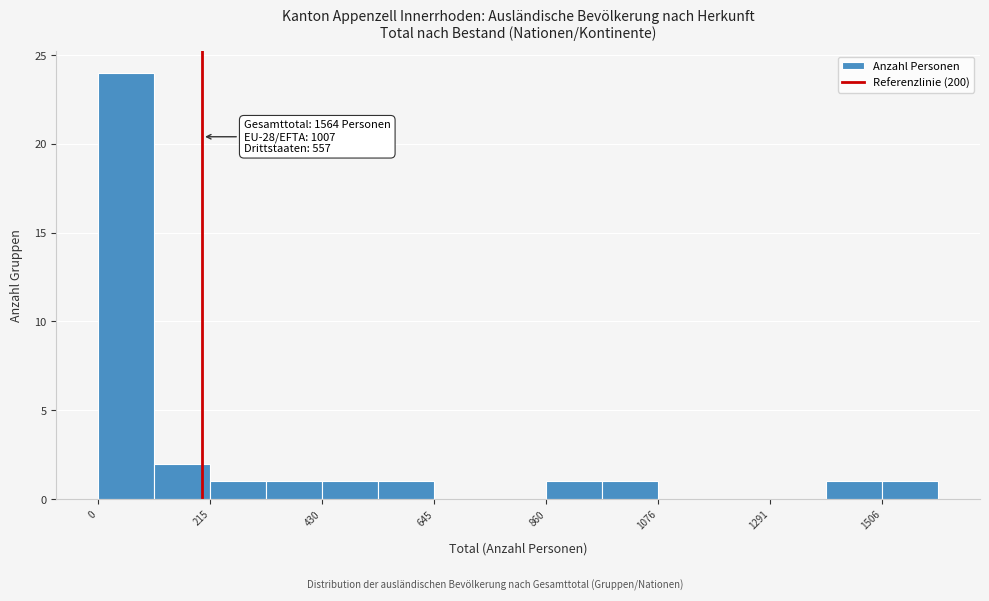

Read against the x-axis, roughly where is the centre of the tallest bar?

50